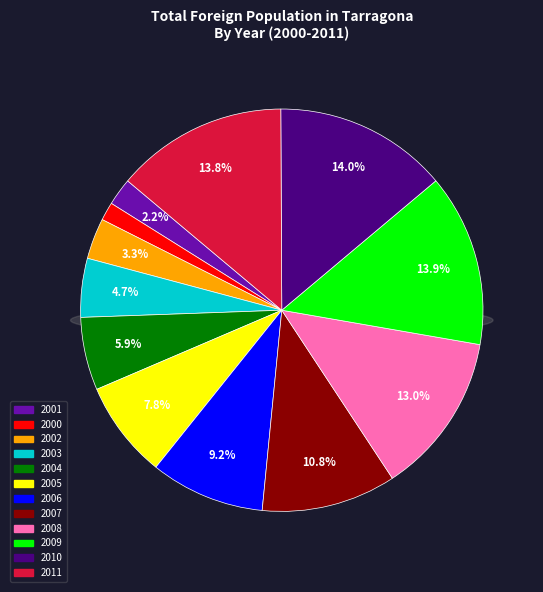

What is the largest slice in the pie chart?

2010